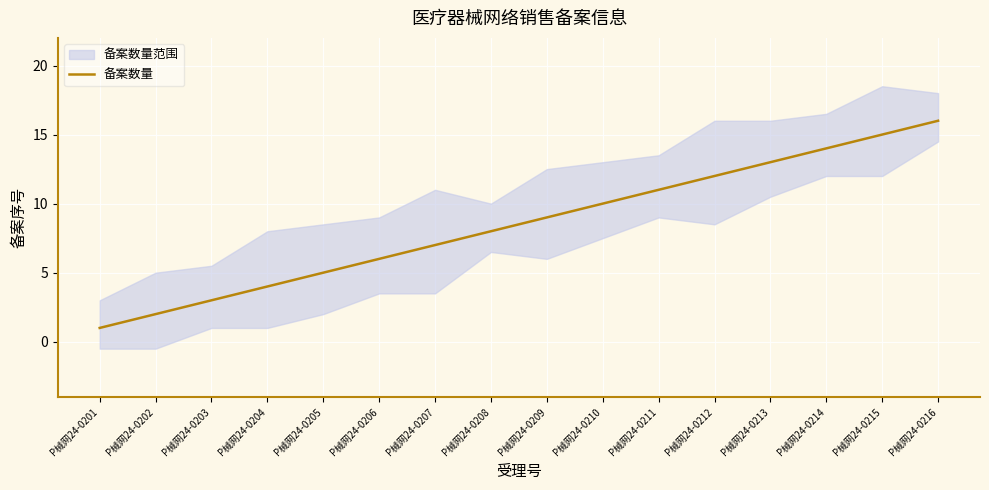

The chart shows a value of 10 at P械网24-0207. True or false?

False